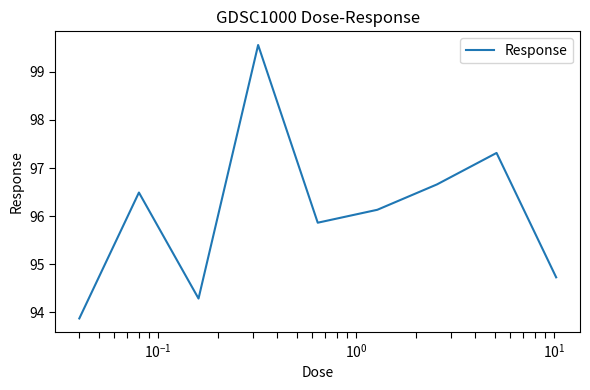

What is the minimum value shown in the chart?

93.9